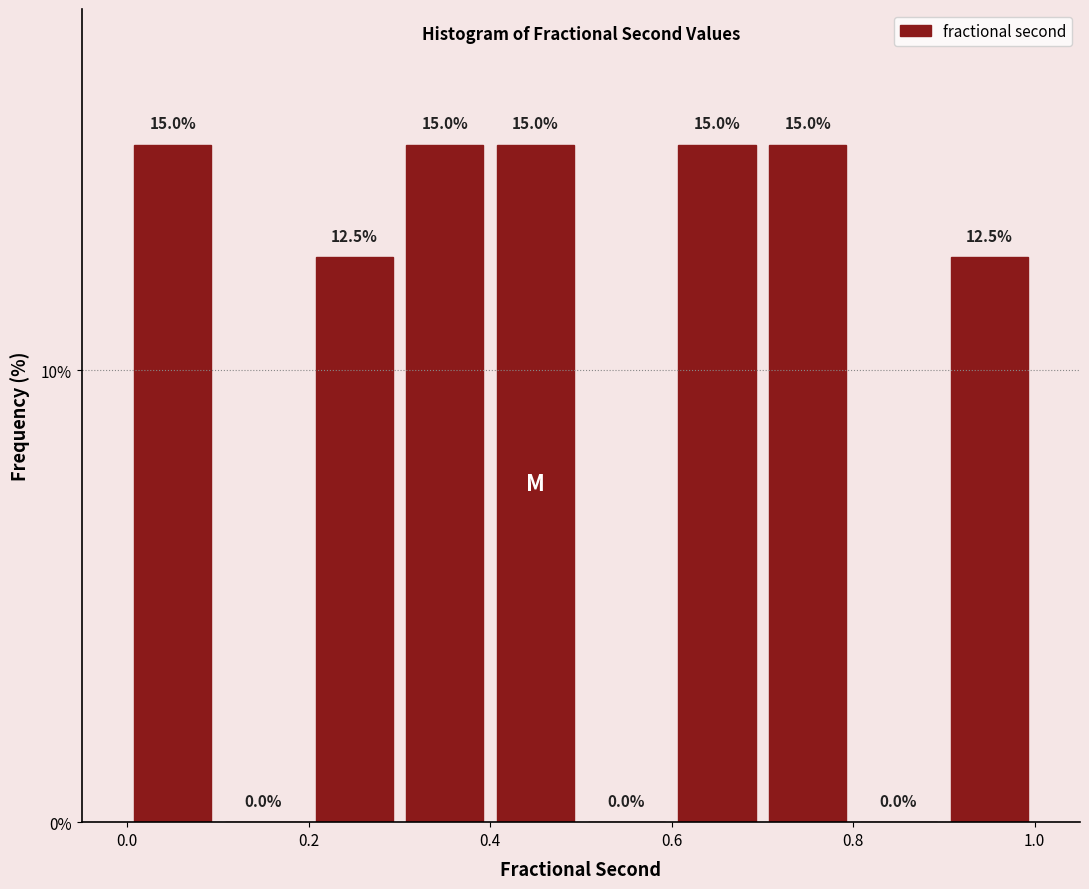

How tall is the bar that spans 0.6 to 0.7 on the x-axis?

15.0